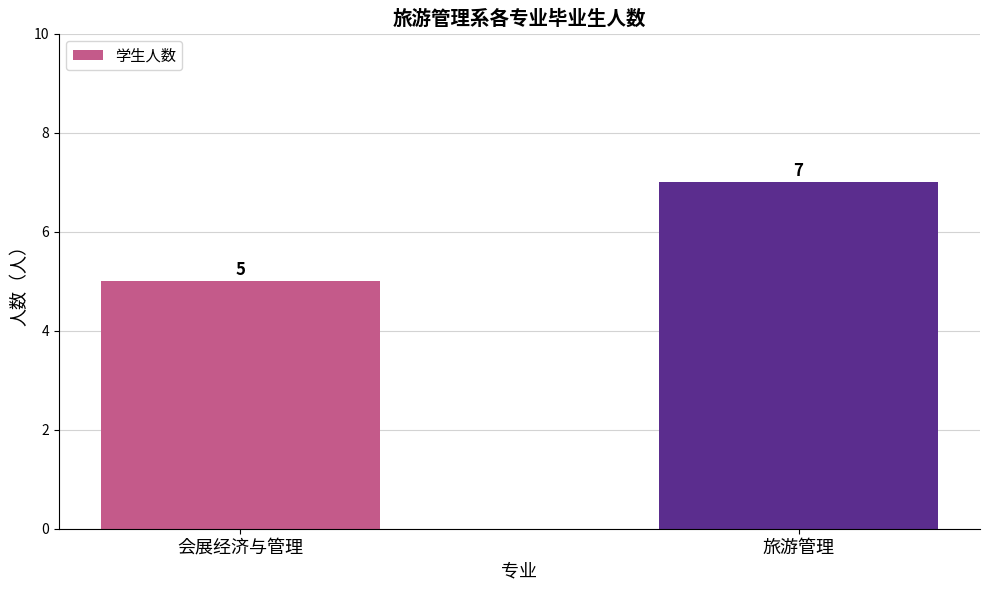

What is the ratio of the value at 旅游管理 to the value at 会展经济与管理?

1.4